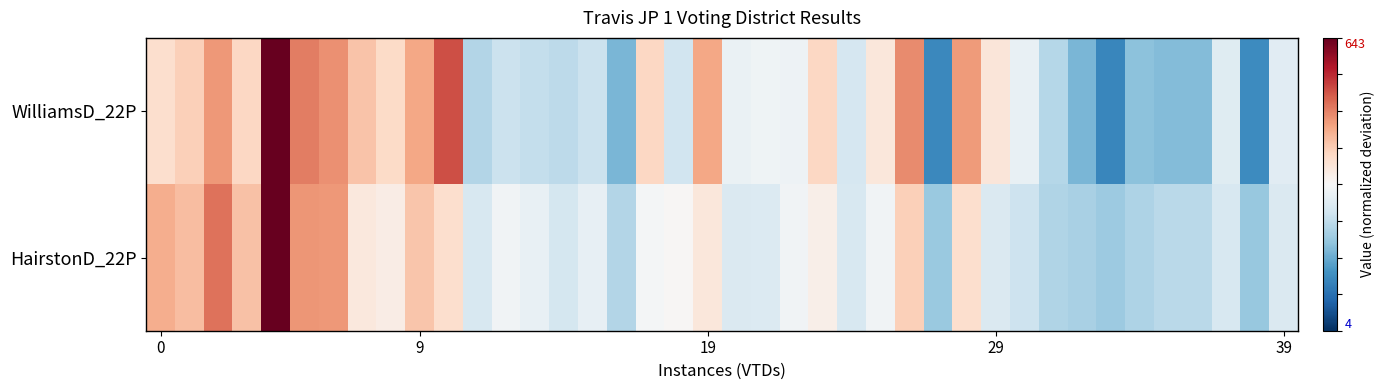

Rank the series by their average value, from lowest to highest.

WilliamsD_22P, HairstonD_22P